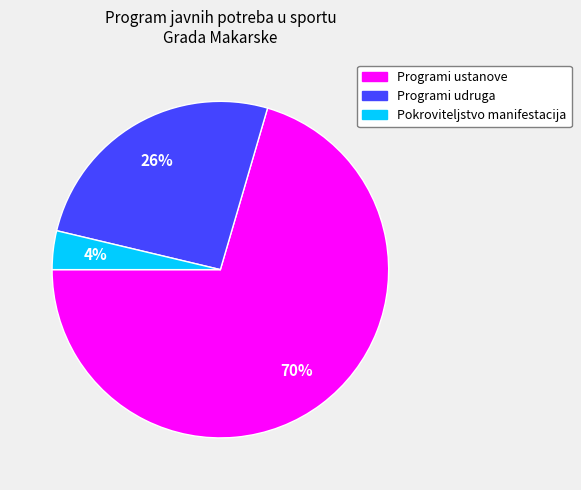

Count the number of slices in the pie.

3